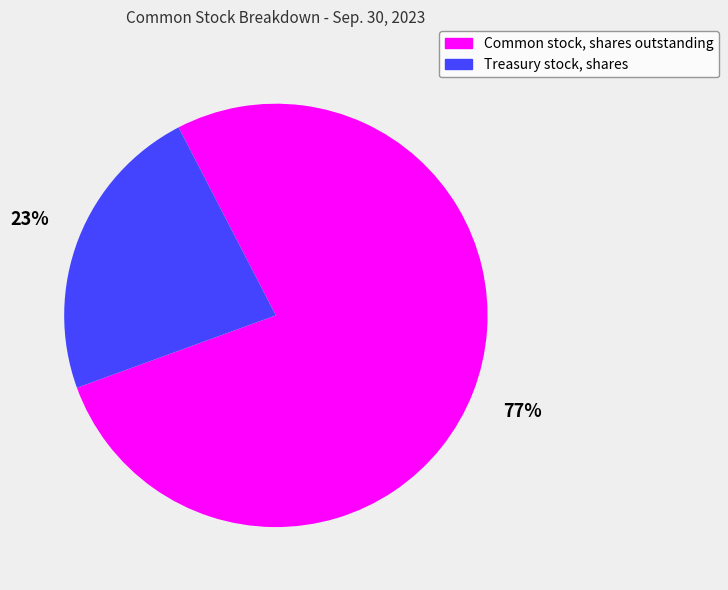

Count the number of slices in the pie.

2